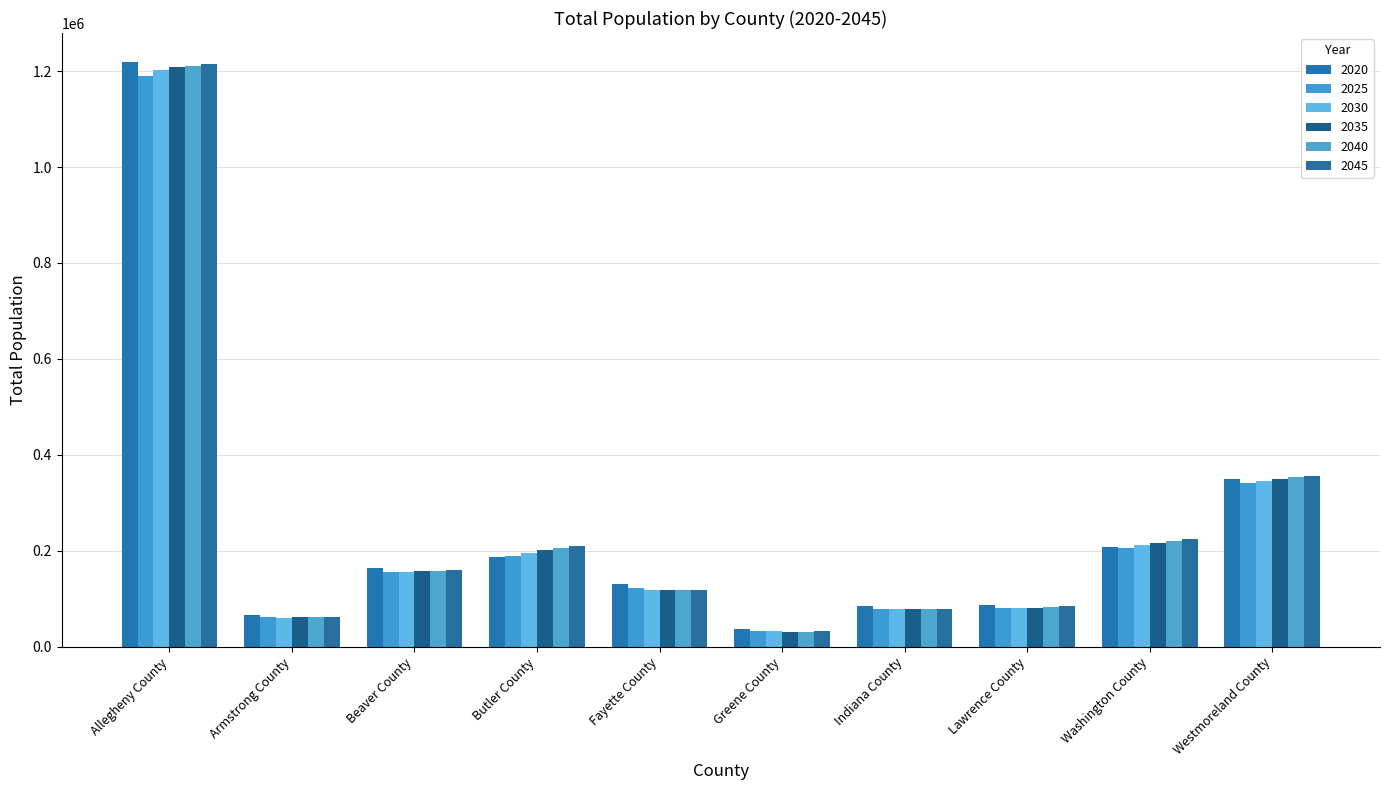

Which has a higher value, Westmoreland County or Armstrong County?

Westmoreland County